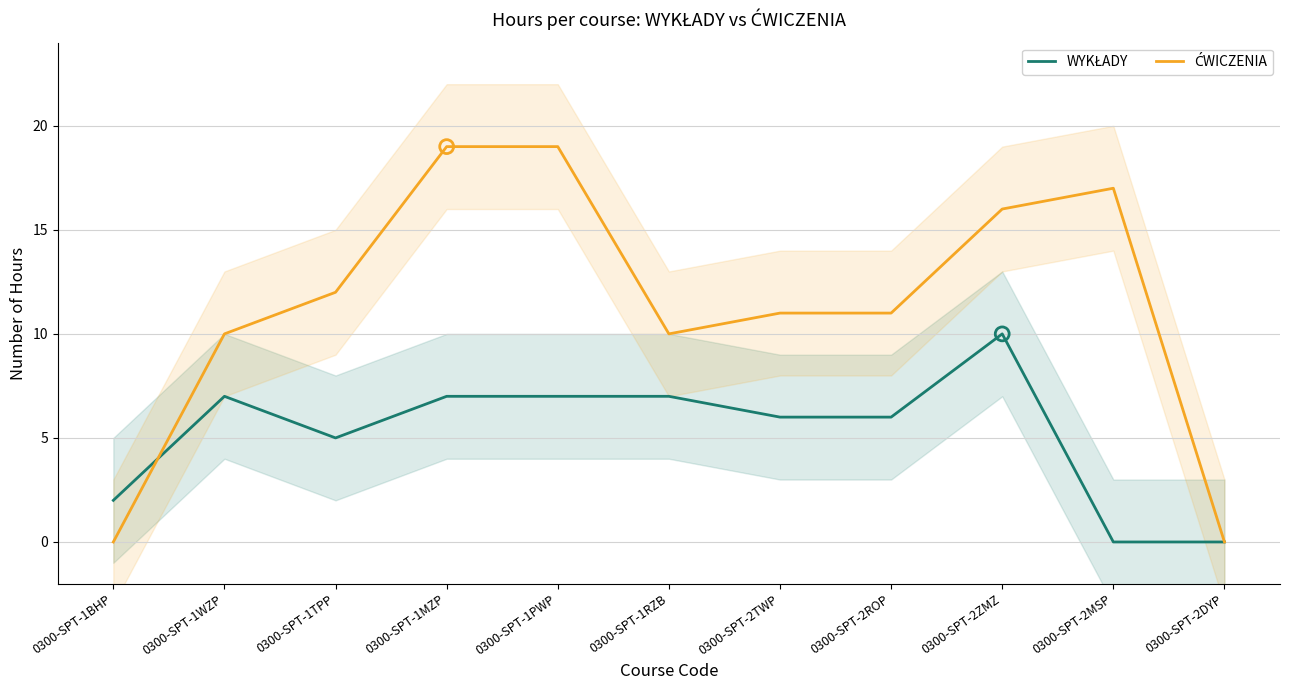

Is the value of ĆWICZENIA at 0300-SPT-1WZP greater than the value of WYKŁADY at 0300-SPT-1BHP?

Yes